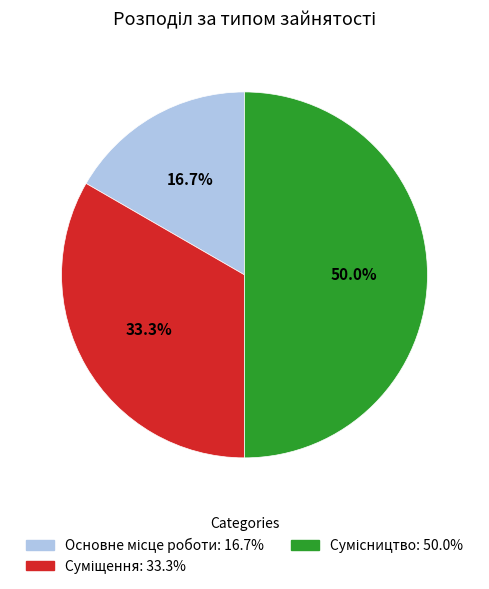

Do Суміщення and Сумісництво together represent more than half of the pie?

Yes